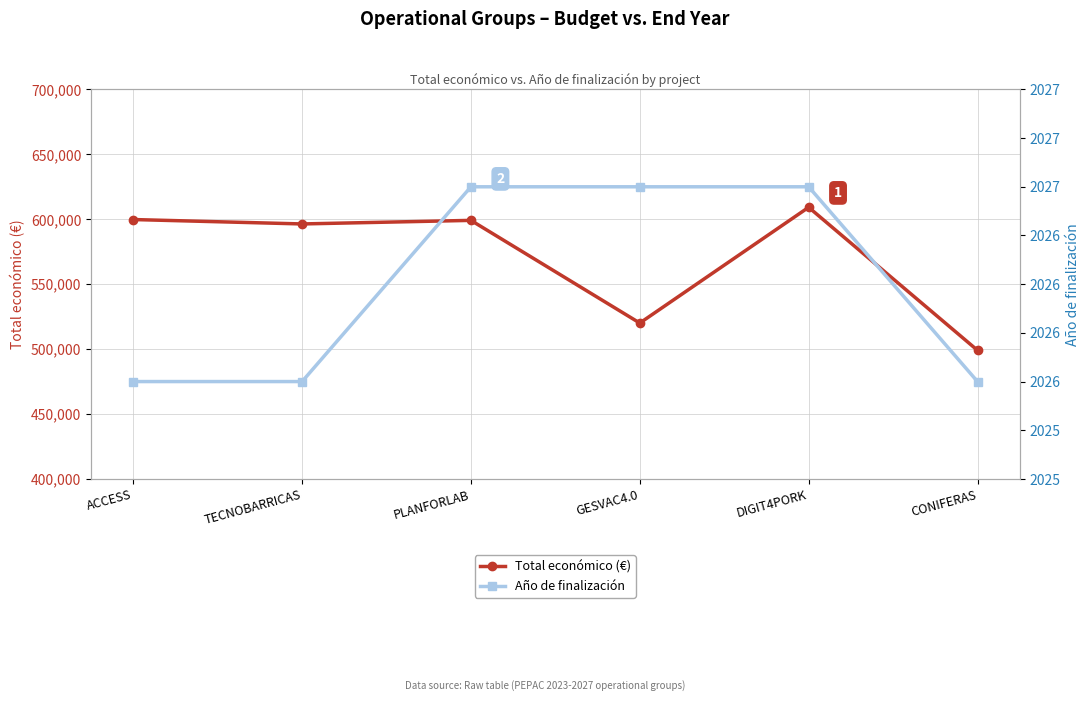

What is the difference between the second highest and second lowest values in the Año de finalización series?

1